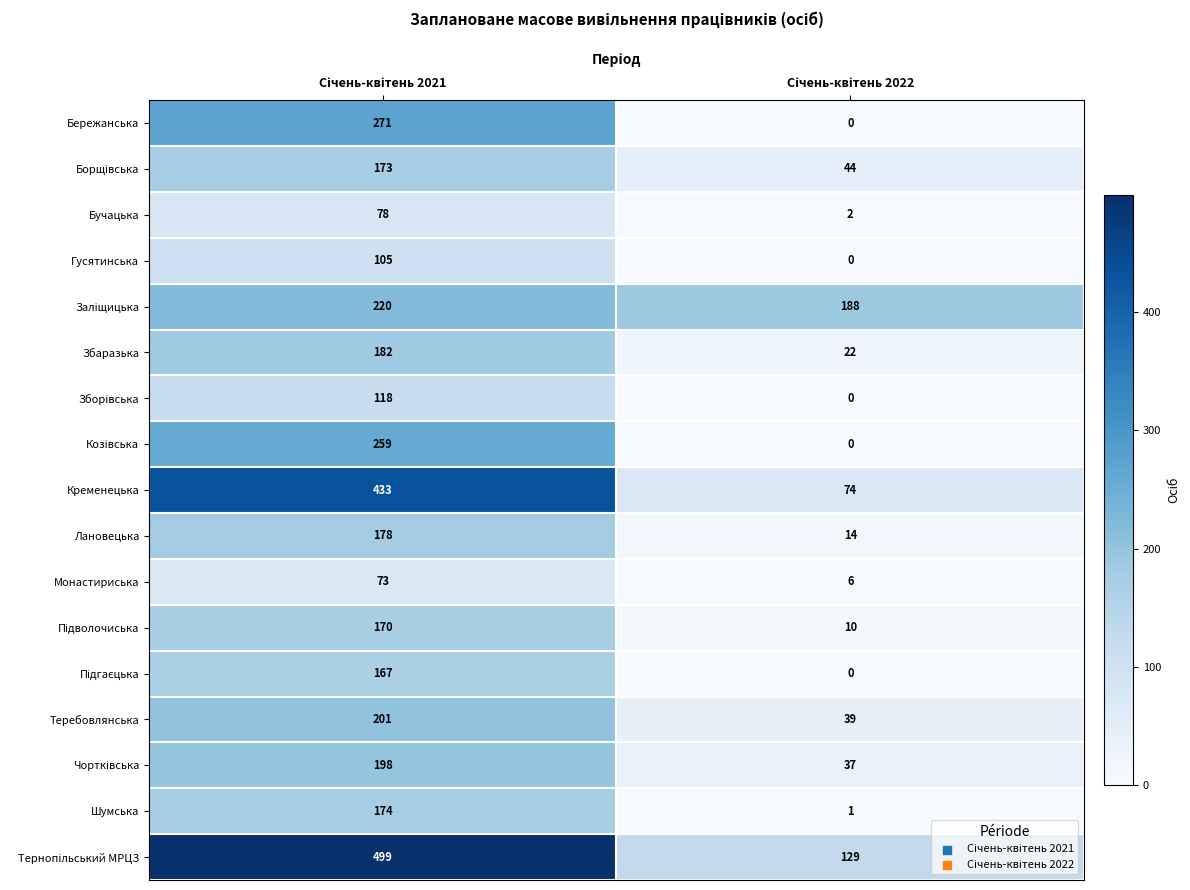

What is the maximum value shown in the chart?

499